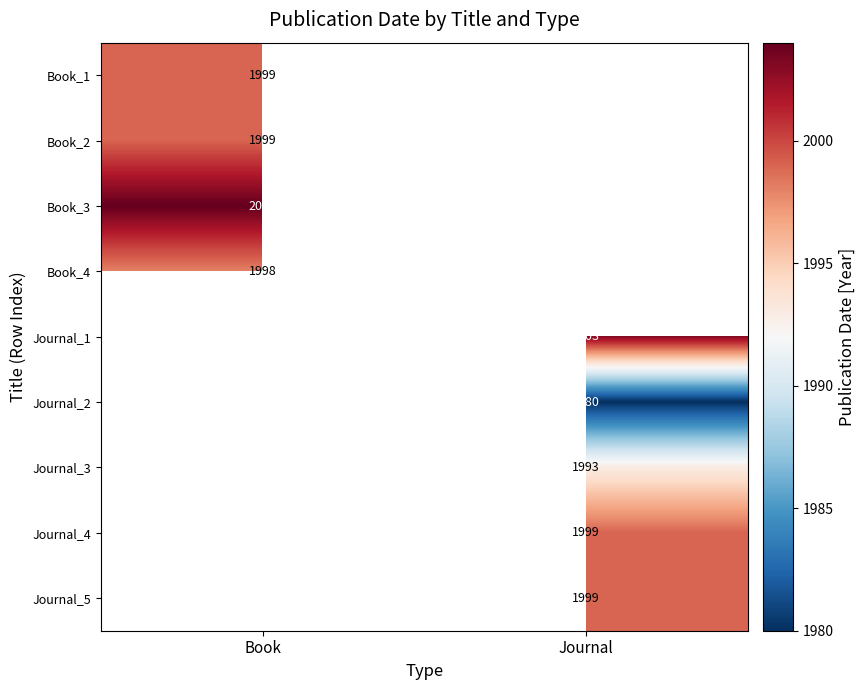

The value of Book_1 at Book is 1306. True or false?

False